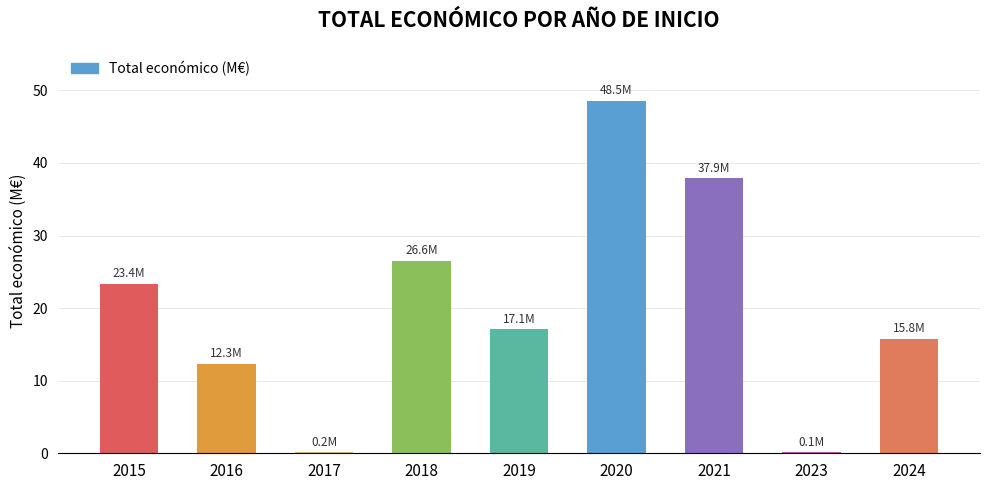

Which category has the highest value across all series?

2020